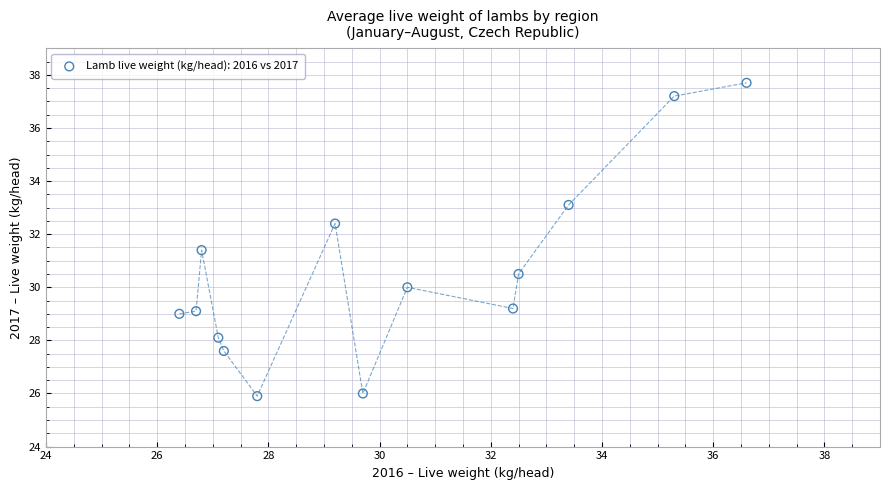

What is the range of X values (max minus min)?

10.2